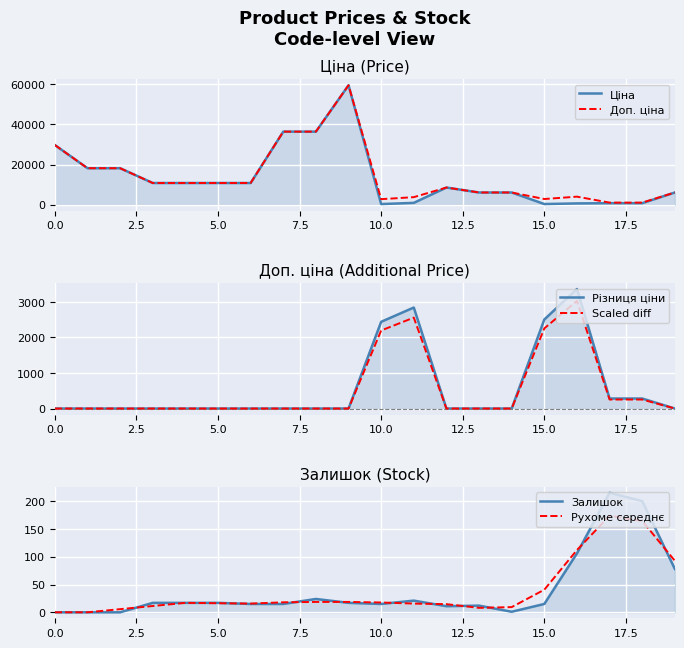

In Залишок, how many points are higher than both neighbors (excluding endpoints)?

4